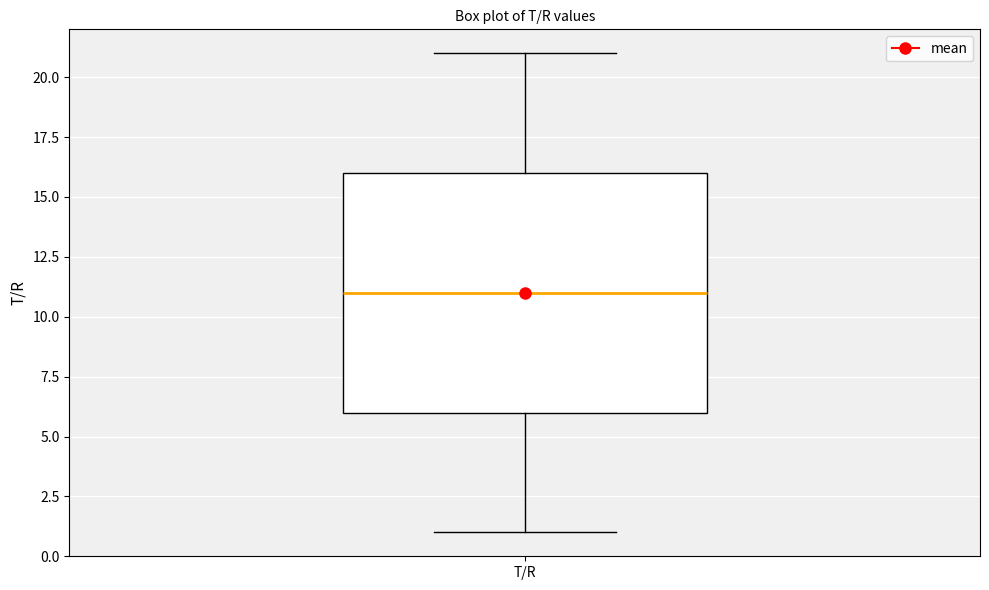

Transcribe this box plot: give where the median line is, the range the box spans, and where the two whiskers end, as read against the y-axis. The values are not printed on the chart, so give them approximately, as read against the axis.

median 11, box 6 to 16, whiskers 1 to 21